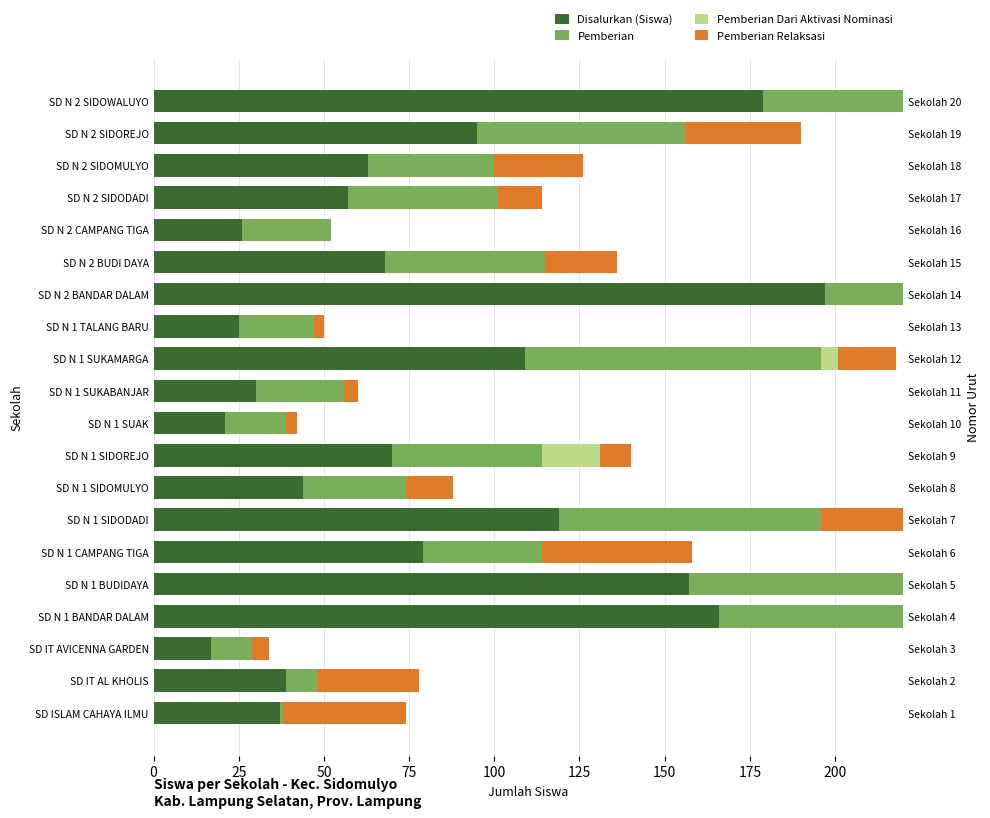

Reading right to left, transcribe all the data shown in this chart.

Disalurkan (Siswa): 179	95	63	57	26	68	197	25	109	30	21	70	44	119	79	157	166	17	39	37
Pemberian: 141	61	37	44	26	47	80	22	87	26	18	44	30	77	35	100	119	12	9	1
Pemberian Dari Aktivasi Nominasi: 0	0	0	0	0	0	0	0	5	0	0	17	0	0	0	1	0	0	0	0
Pemberian Relaksasi: 38	34	26	13	0	21	117	3	17	4	3	9	14	42	44	56	47	5	30	36